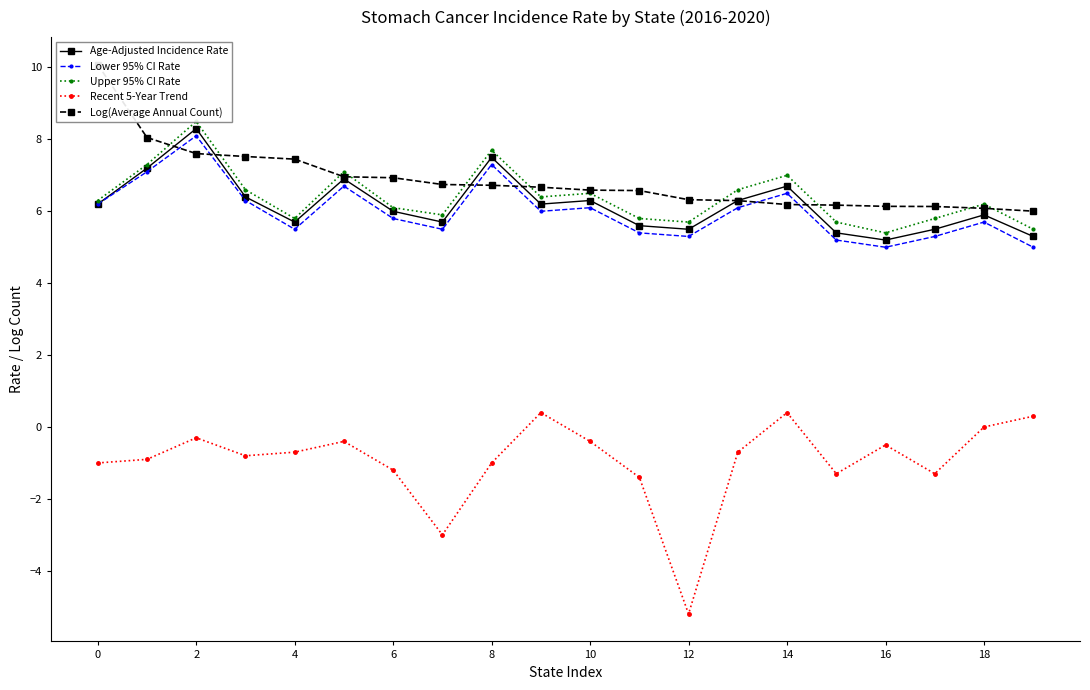

What is the difference between the second highest and second lowest values in the Upper 95% CI Rate series?

2.2